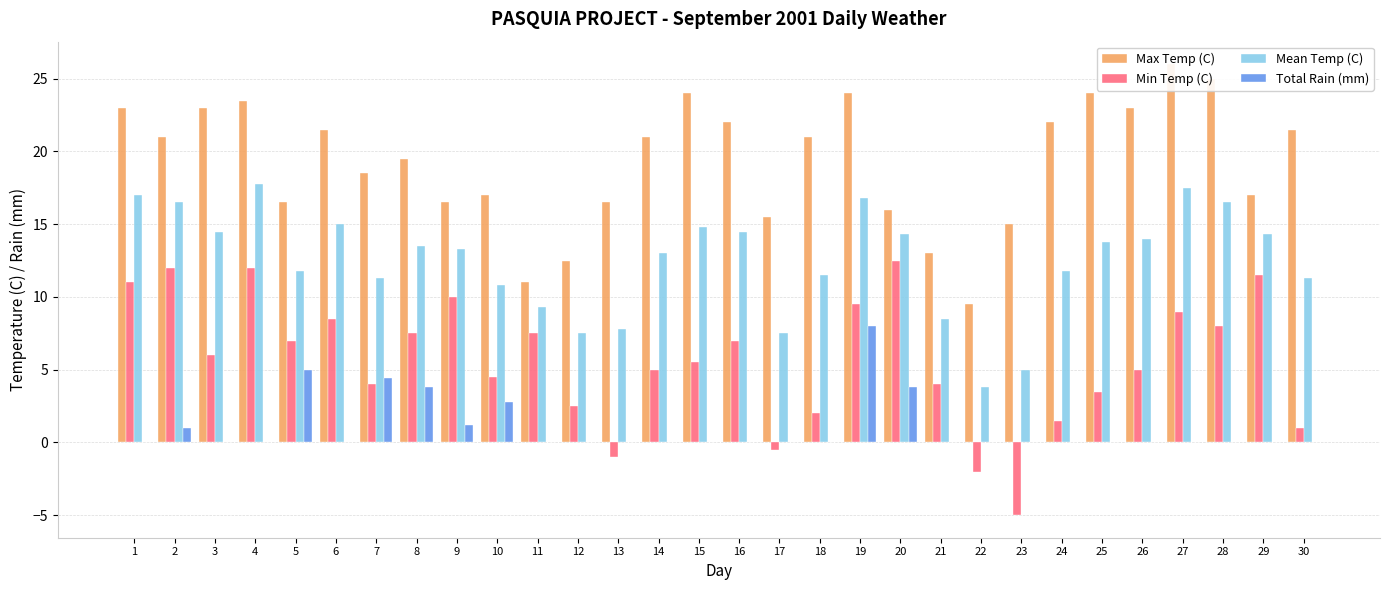

Reading right to left, extract all data points from this chart.

Max Temp (C): 21.5	17.0	25.0	26.0	23.0	24.0	22.0	15.0	9.5	13.0	16.0	24.0	21.0	15.5	22.0	24.0	21.0	16.5	12.5	11.0	17.0	16.5	19.5	18.5	21.5	16.5	23.5	23.0	21.0	23.0
Min Temp (C): 1.0	11.5	8.0	9.0	5.0	3.5	1.5	-5.0	-2.0	4.0	12.5	9.5	2.0	-0.5	7.0	5.5	5.0	-1.0	2.5	7.5	4.5	10.0	7.5	4.0	8.5	7.0	12.0	6.0	12.0	11.0
Mean Temp (C): 11.3	14.3	16.5	17.5	14.0	13.8	11.8	5.0	3.8	8.5	14.3	16.8	11.5	7.5	14.5	14.8	13.0	7.8	7.5	9.3	10.8	13.3	13.5	11.3	15.0	11.8	17.8	14.5	16.5	17.0
Total Rain (mm): 0.0	0.0	0.0	0.0	0.0	0.0	0.0	0.0	0.0	0.0	3.8	8.0	0.0	0.0	0.0	0.0	0.0	0.0	0.0	0.0	2.8	1.2	3.8	4.4	0.0	5.0	0.0	0.0	1.0	0.0